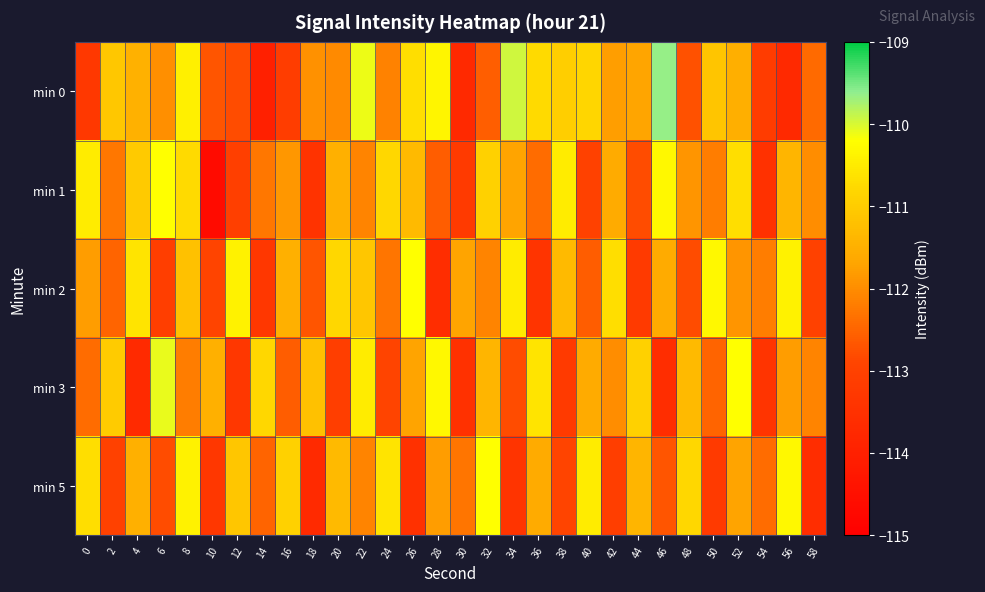

List the series in order of their peak value, lowest first.

min 1, min 2, min 5, min 3, min 0